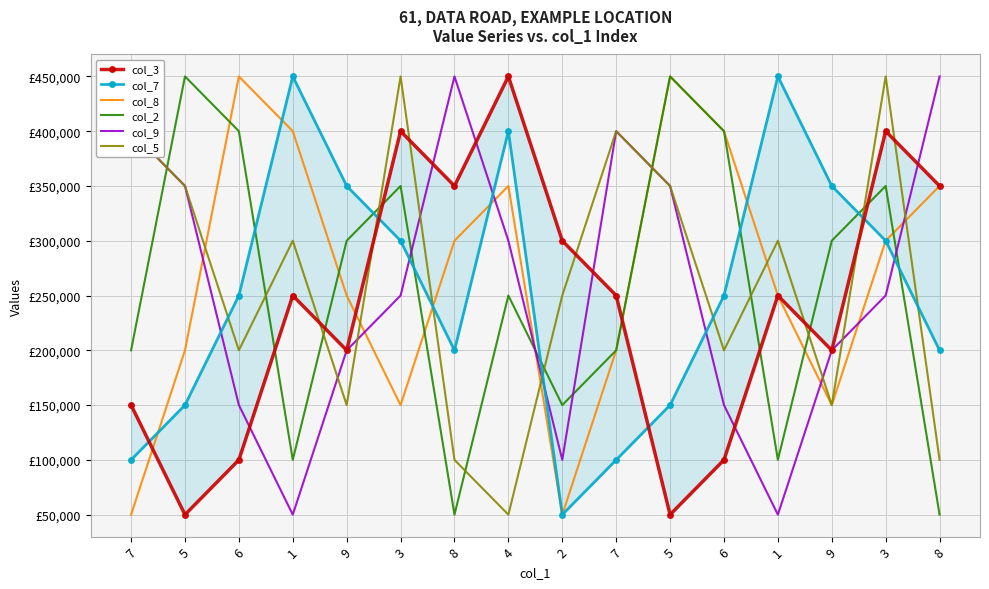

After their last crossing, which series has the higher values: col_8 or col_3?

col_8